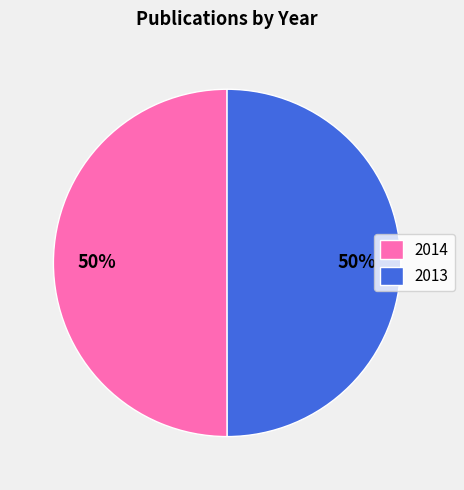

True or false: 2014 accounts for 43% of the total.

False